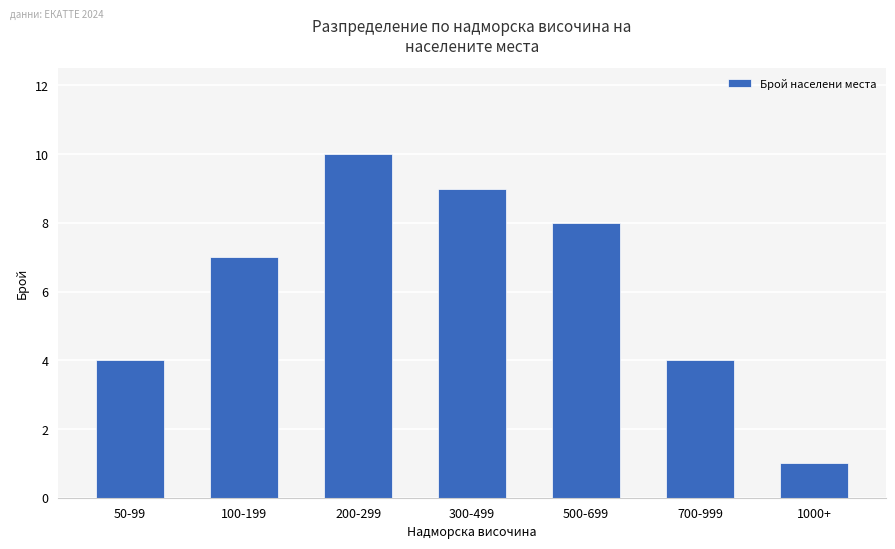

What is the greatest value displayed?

10